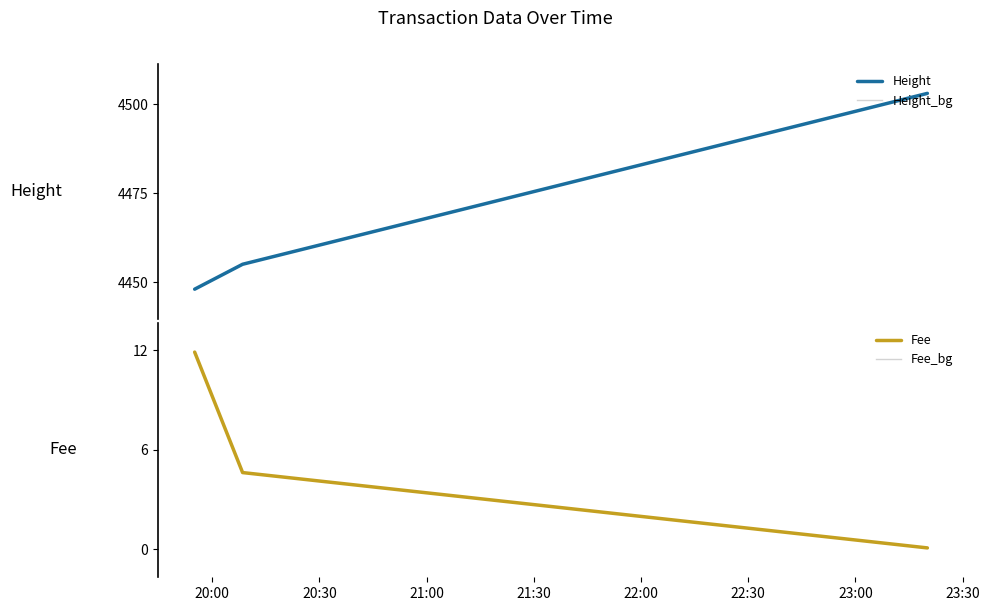

Which series has the largest total across all categories?

Height